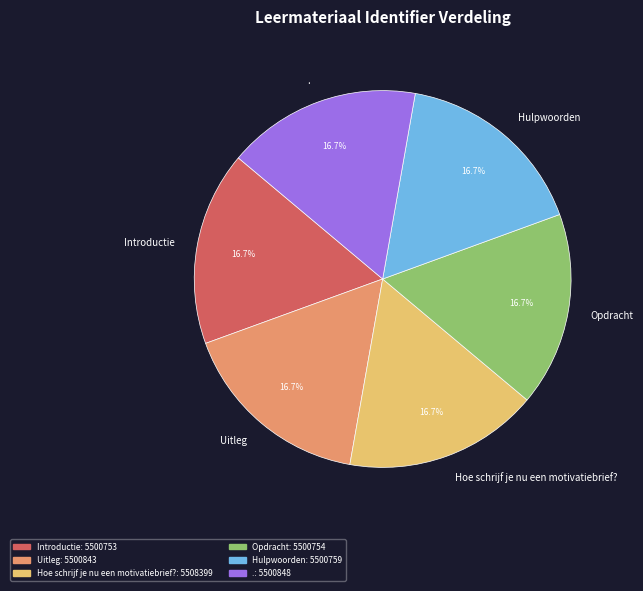

To the nearest percent, what is the combined percentage of . and Hoe schrijf je nu een motivatiebrief??

33%